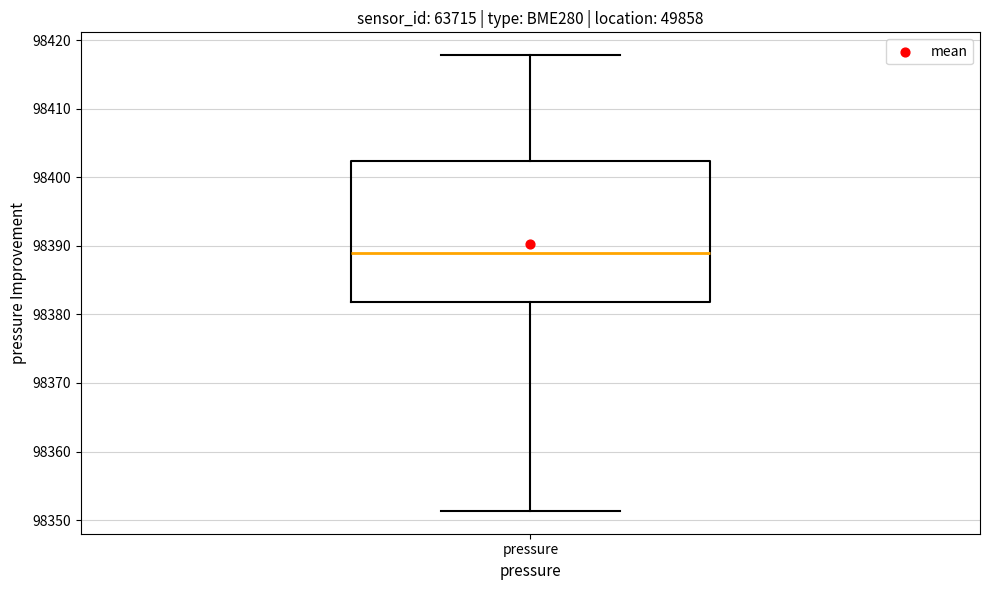

Where is the lower edge of the box for pressure on the y-axis? The values are not printed on the chart, so give them approximately, as read against the axis.

98382